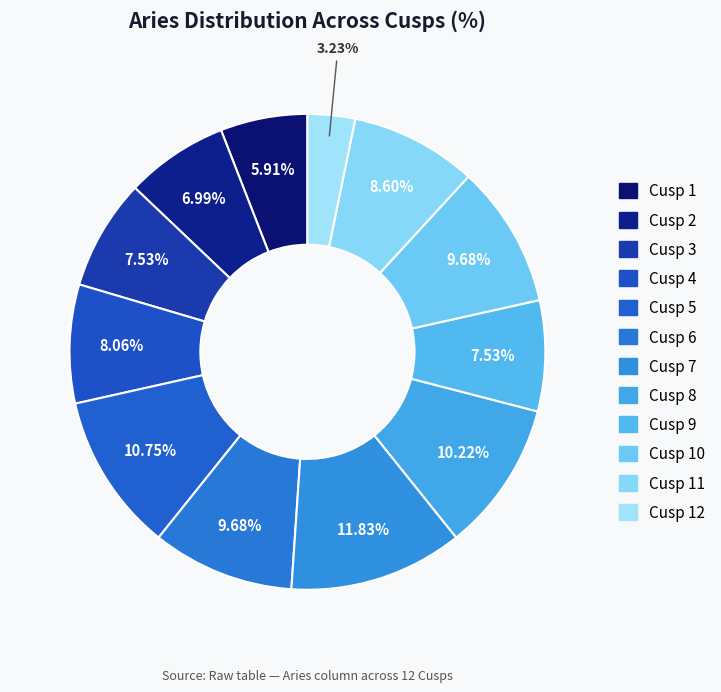

How many segments does this pie chart have?

12